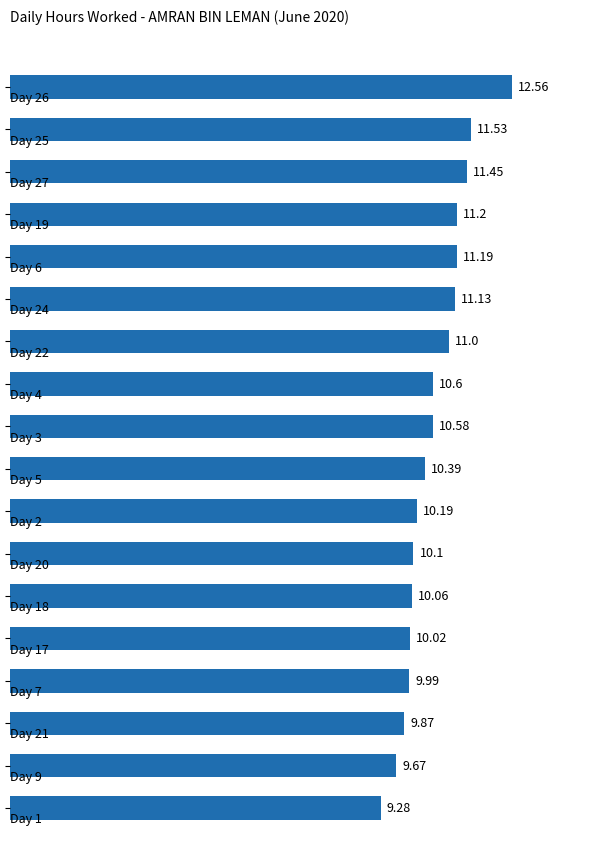

What is the sum of all values?

190.8